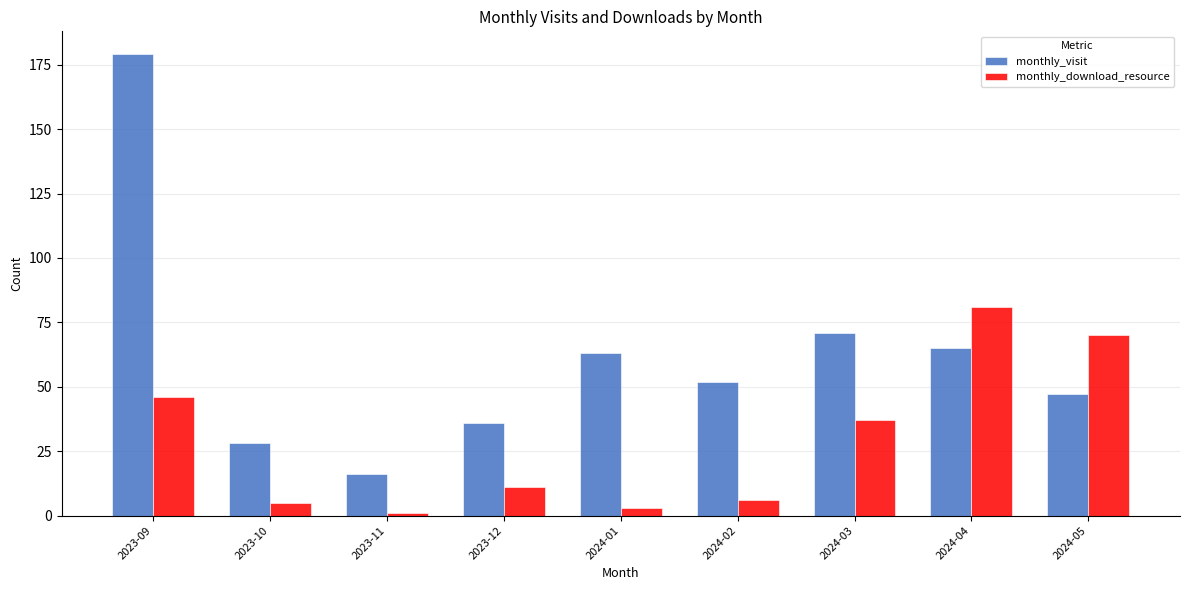

What is the approximate value of monthly_download_resource at 2024-02, to the nearest 5?

5